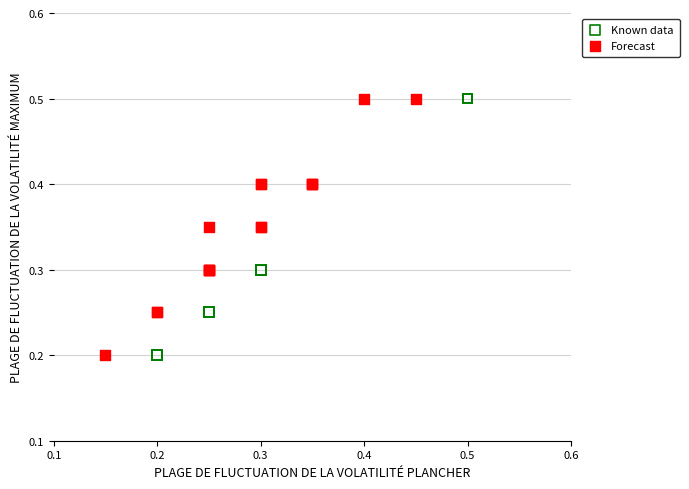

Which series has the widest spread of Y values?

Known data